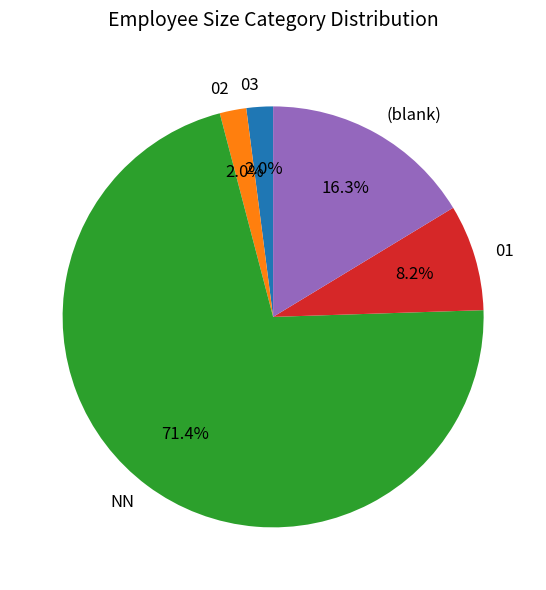

Between 01 and (blank), which is larger?

(blank)